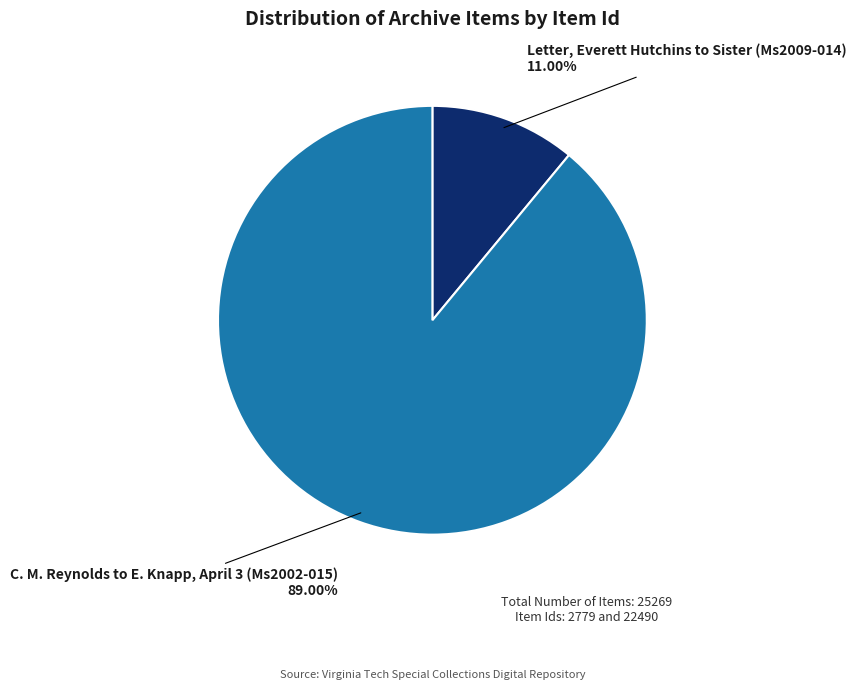

True or false: C. M. Reynolds to E. Knapp, April 3 (Ms2002-015) accounts for 89% of the total.

True